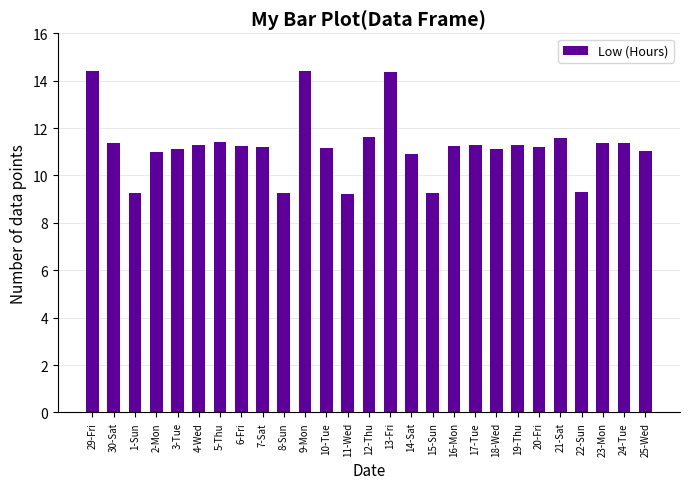

What is the difference between the values at 21-Sat and 2-Mon?

0.6